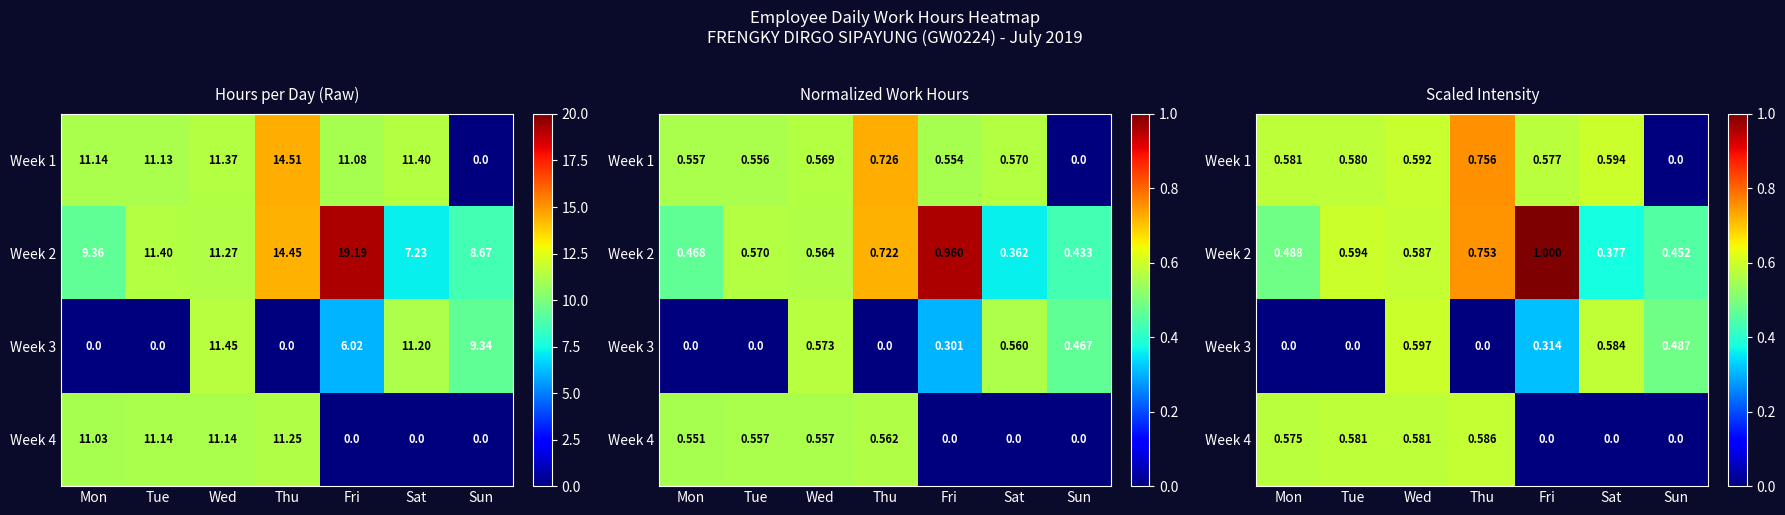

Which label corresponds to the smallest value in the chart?

Sun